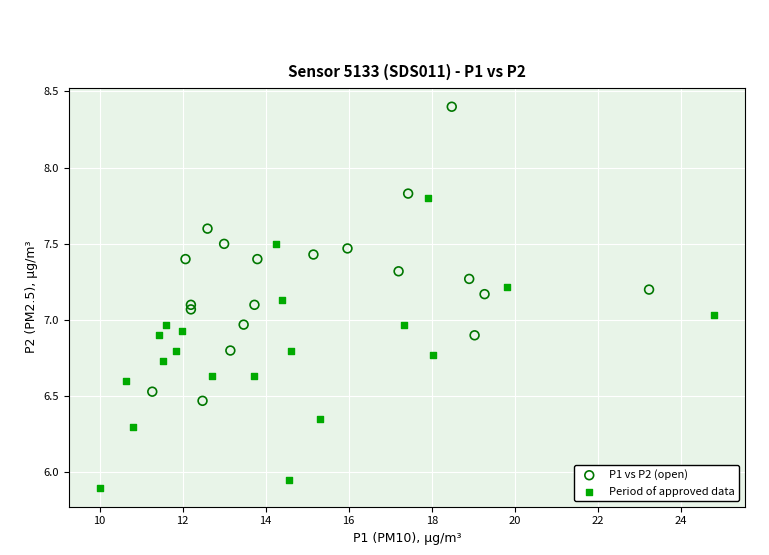

Which series reaches the maximum Y coordinate?

P1 vs P2 (open)